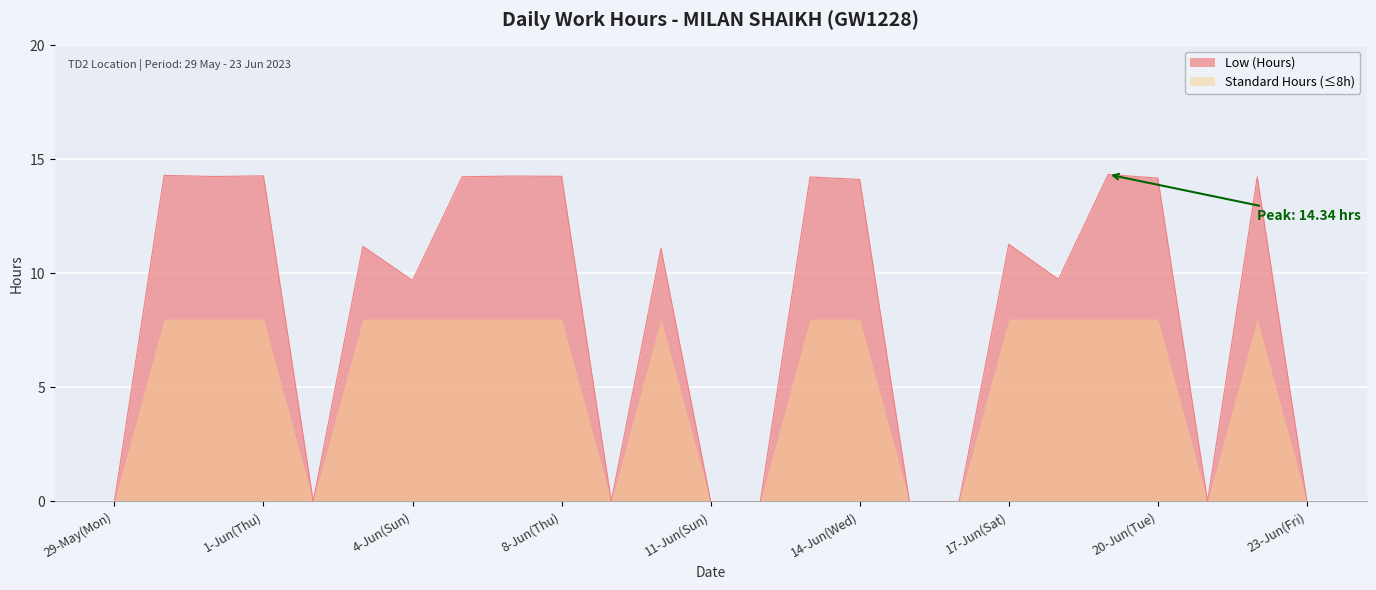

Which category has the highest value across all series?

19-Jun(Mon)